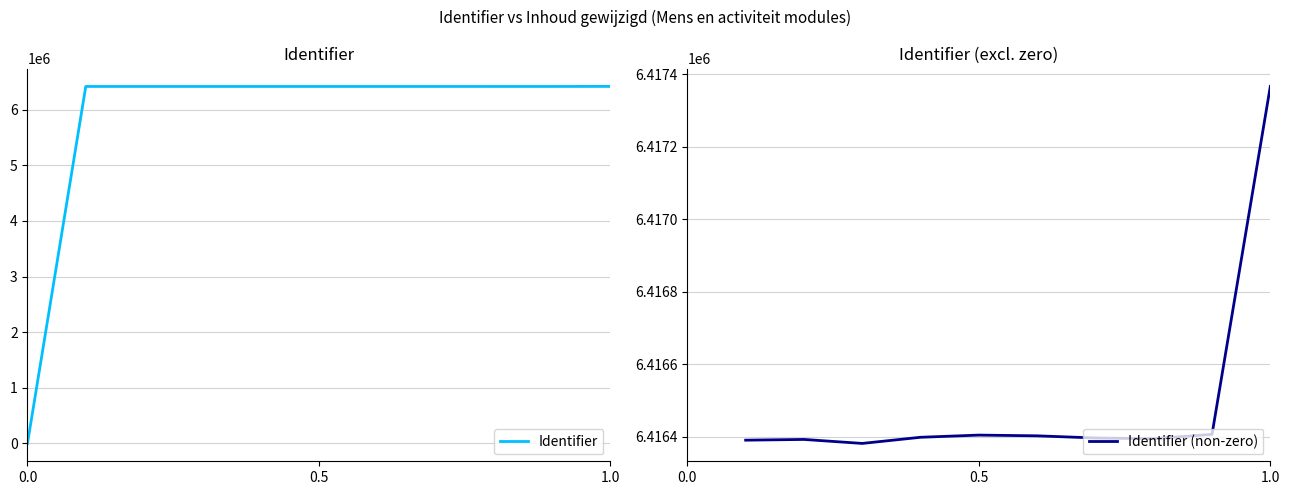

What is the difference between the maximum and minimum values?

6417367